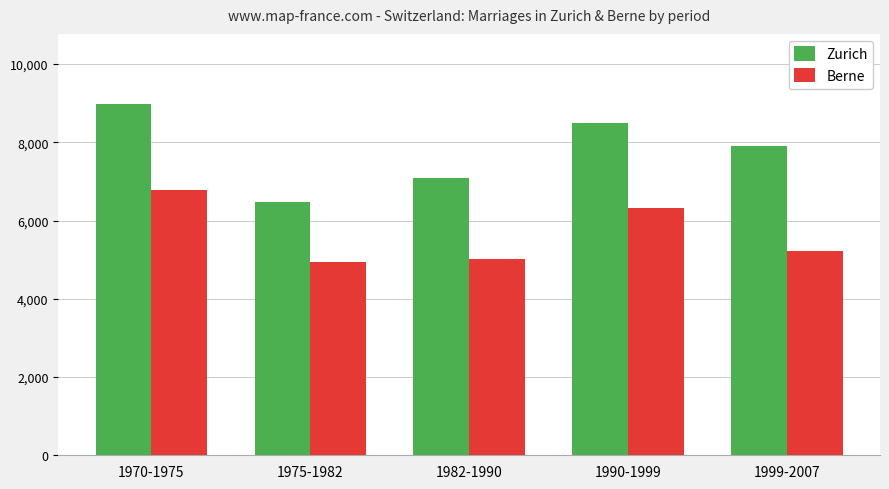

What is the difference between the maximum and minimum values in the Zurich series?

2506